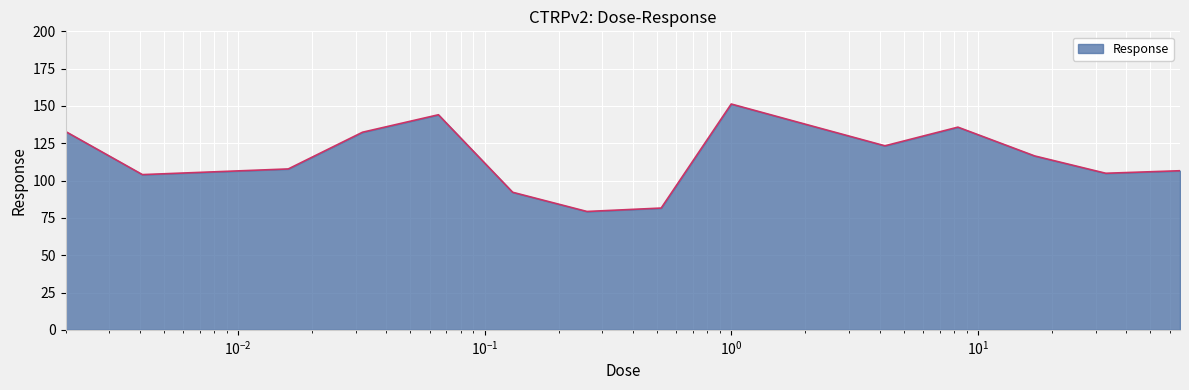

What is the greatest value displayed?

151.3